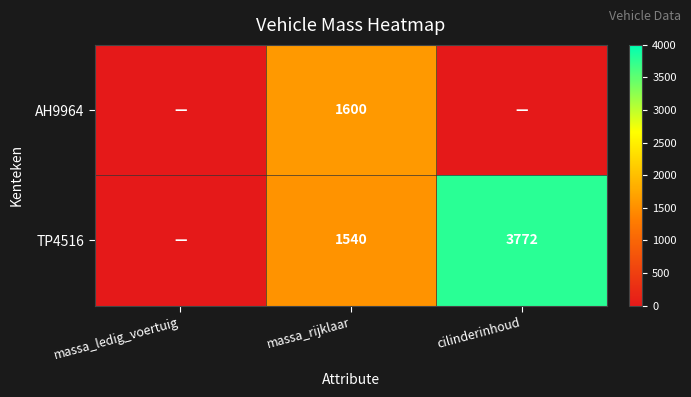

True or false: TP4516 has a value of 6285 at cilinderinhoud.

False